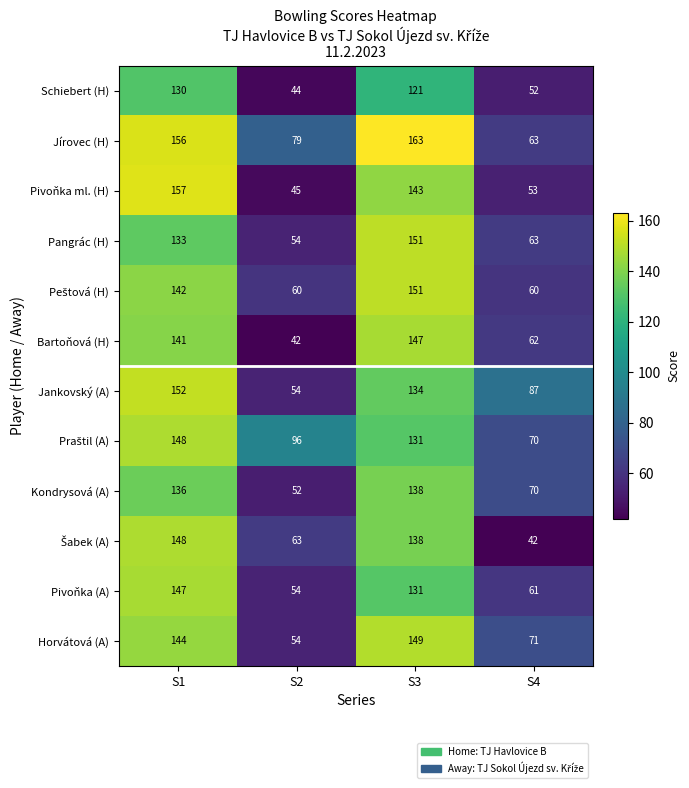

At which category does the chart reach its peak across all series?

S3